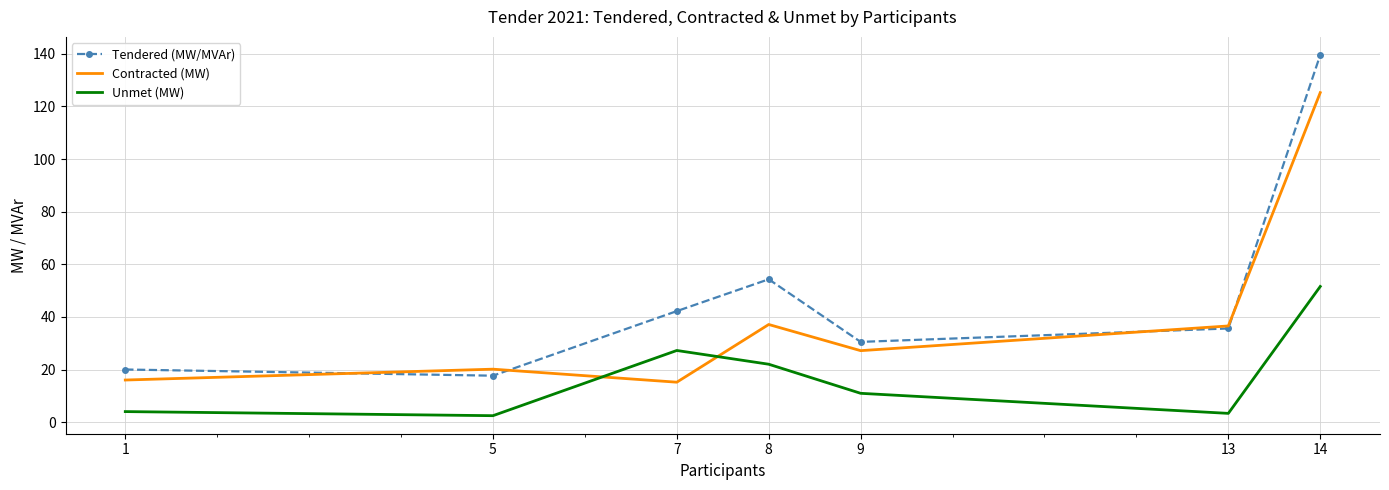

What is the difference between the highest and lowest values at 13?

33.2